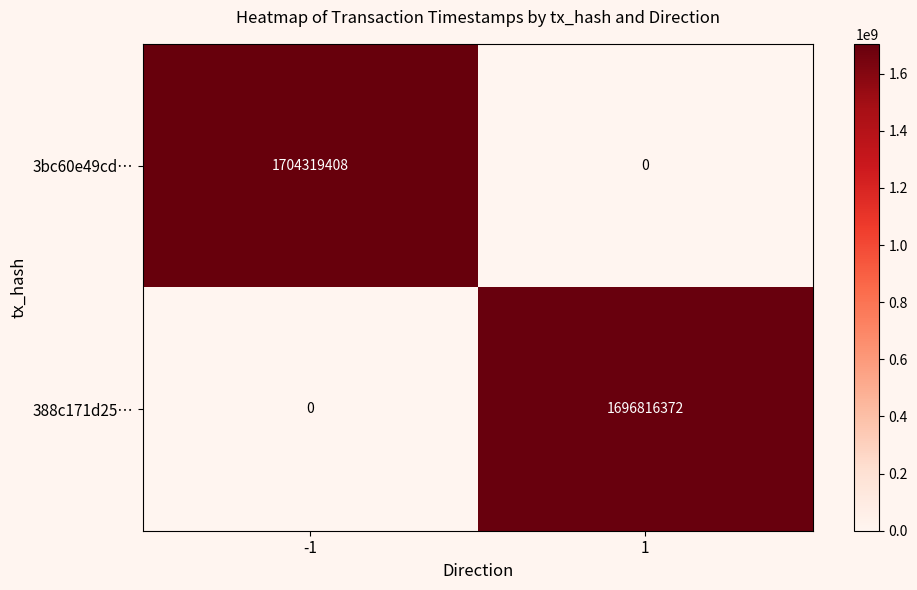

Which series changed the most between -1 and 1?

3bc60e49cd…